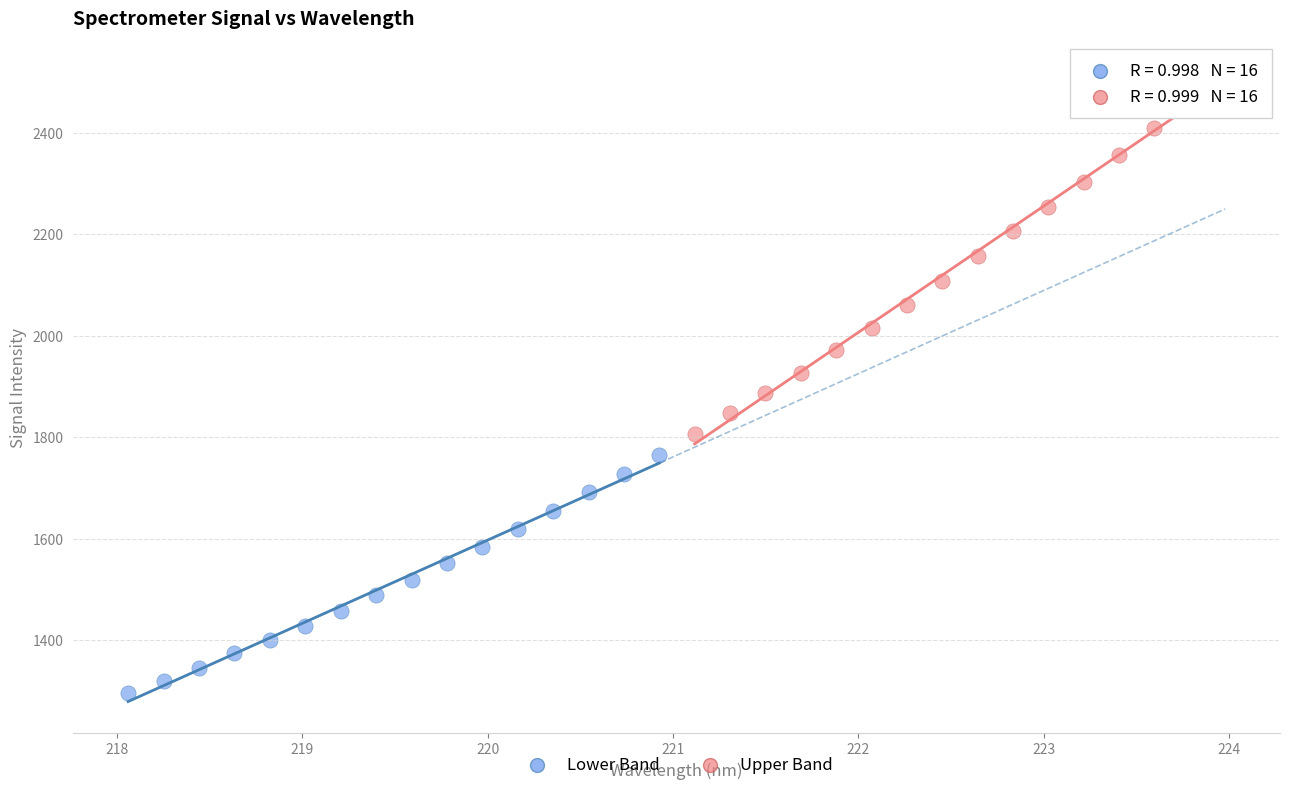

What are all the series names shown in the legend?

Lower Band, Upper Band